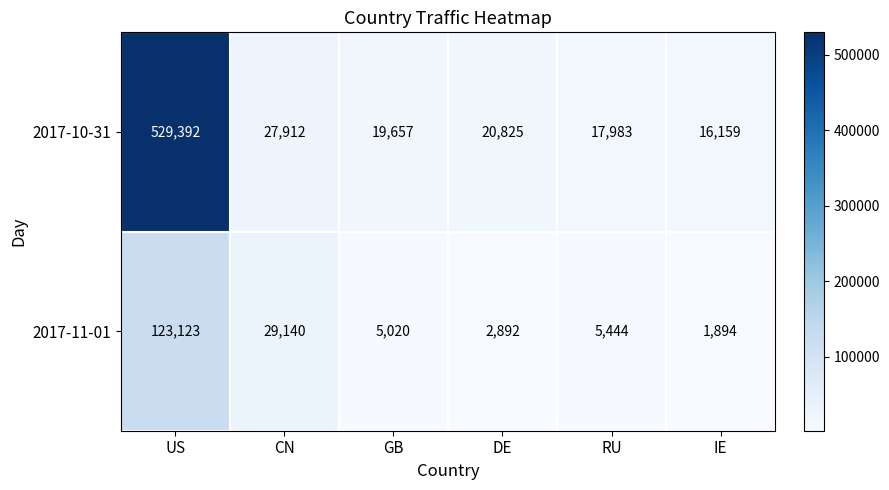

What is the sum of all 2017-11-01 values?

167513